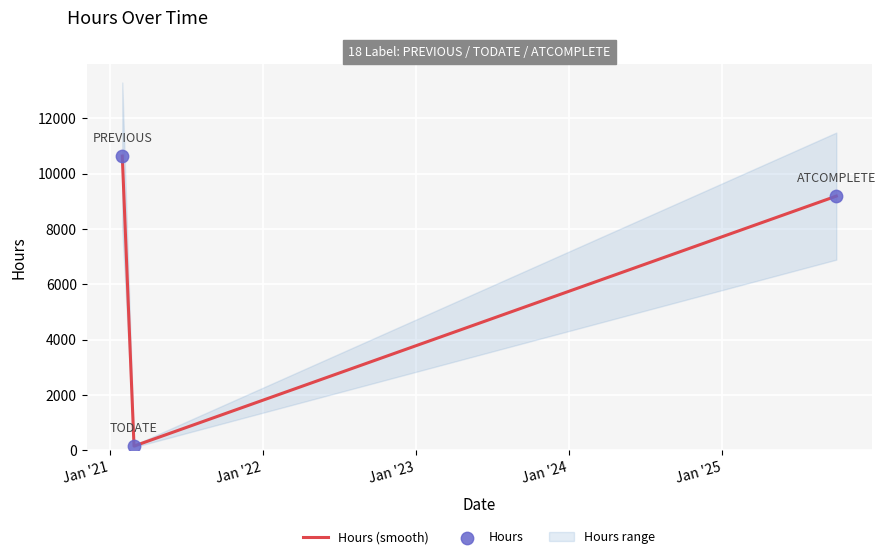

Which series has the widest spread of Y values?

Hours (smooth)